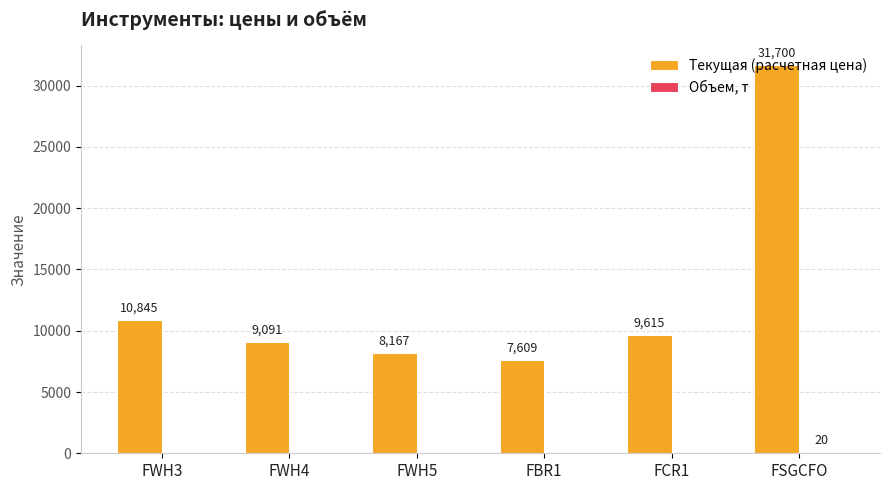

How many distinct data groups are displayed?

2